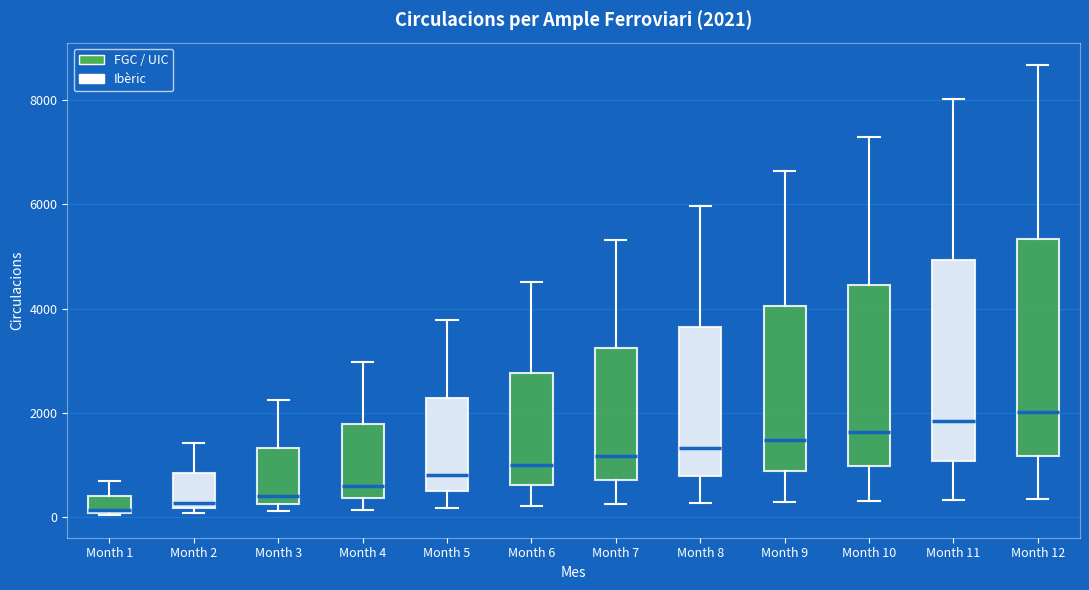

Which box is the tallest, from its lower edge to its upper edge?

Month 12